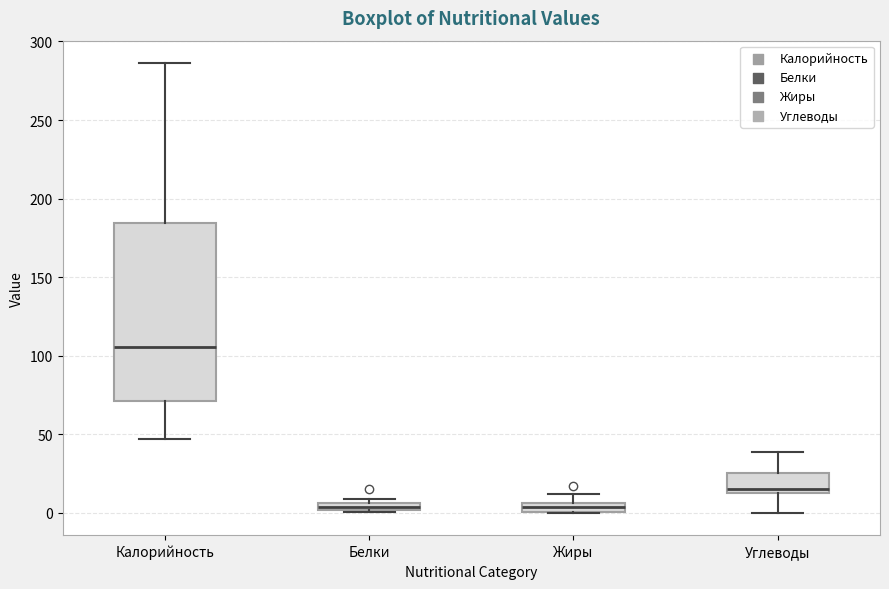

Comparing the boxes themselves (not the whiskers), which one is the tallest?

Калорийность